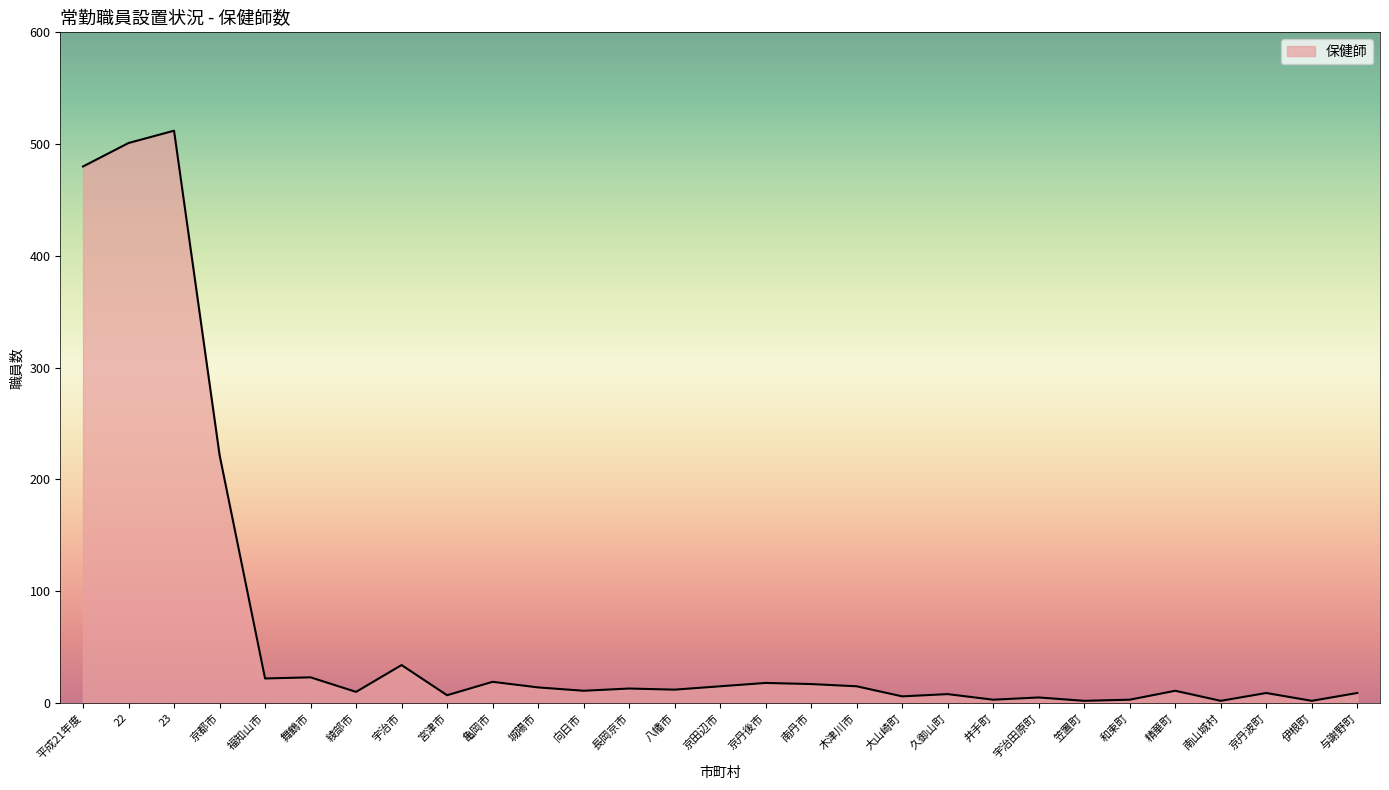

What is the change in value from 23 to 宇治市?

-478